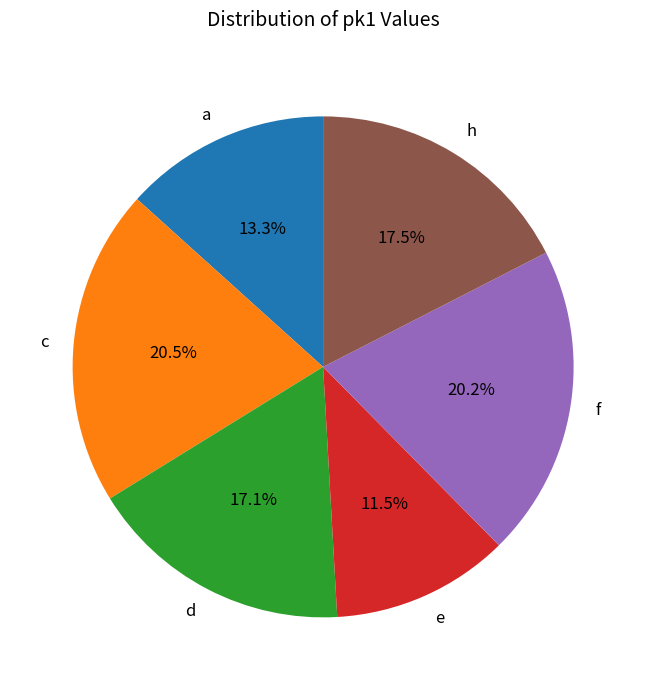

Count the number of slices in the pie.

6